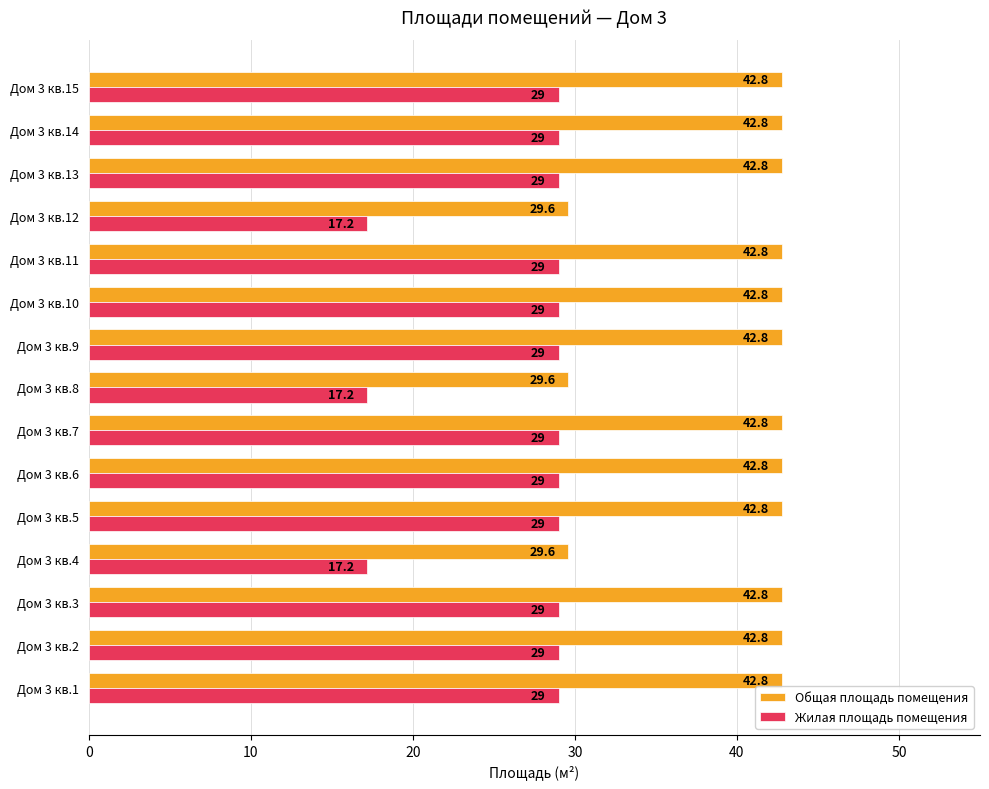

How many values in the Общая площадь помещения series are below 42?

3